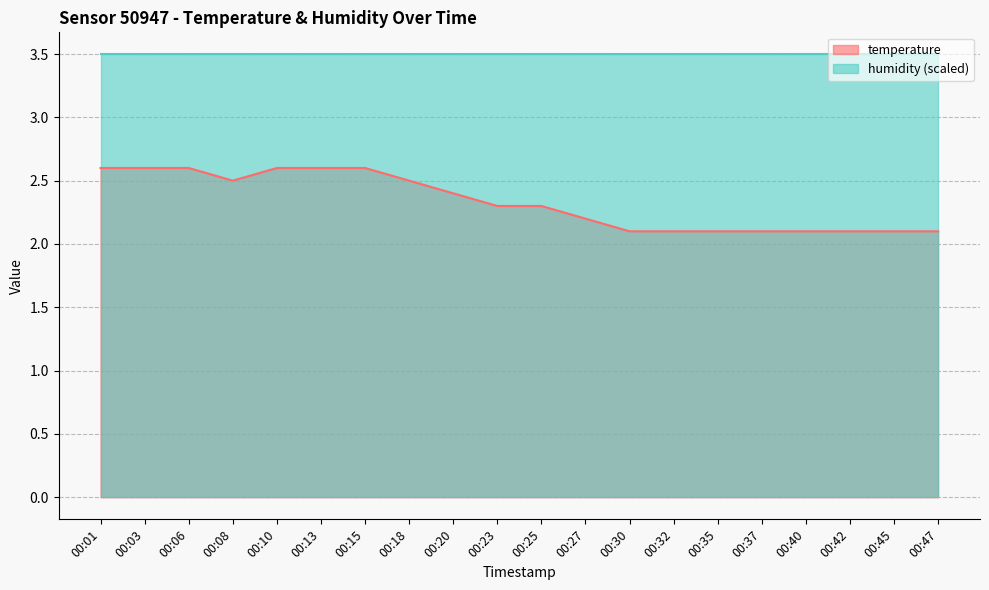

How many points are lower than both their immediate neighbors (excluding endpoints)?

1